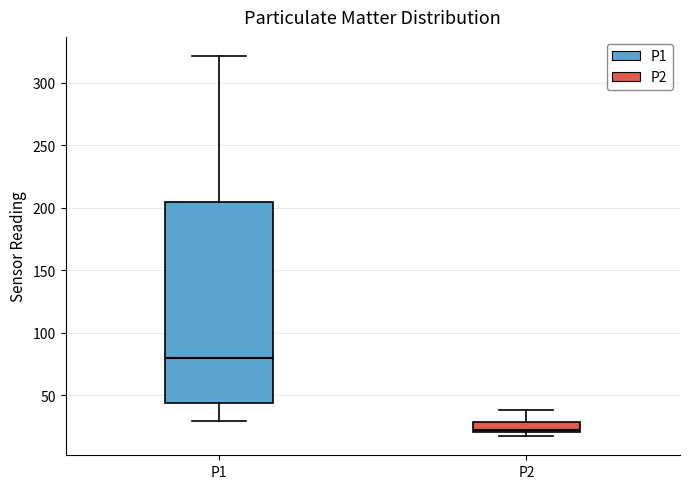

Which box is the tallest, from its lower edge to its upper edge?

P1